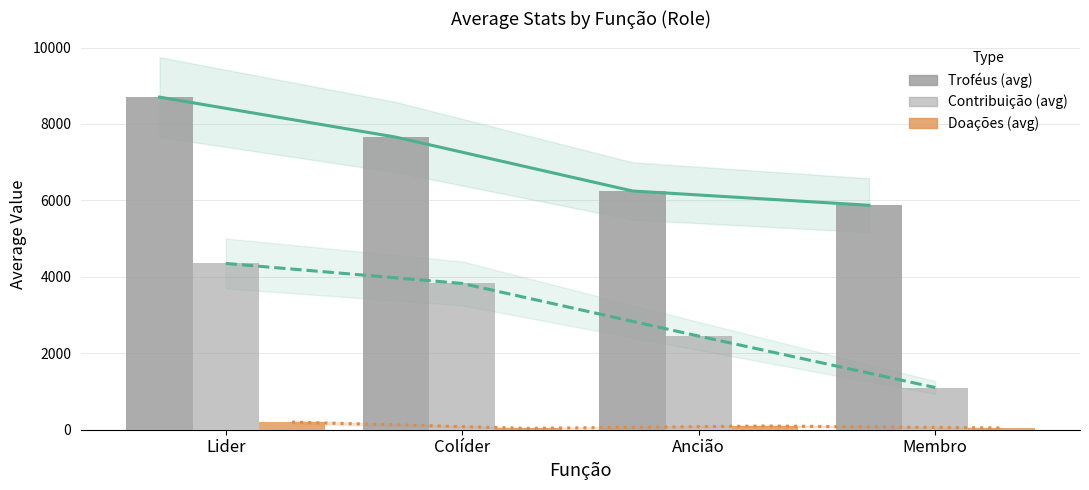

Which category has the lowest value across all series?

Colíder